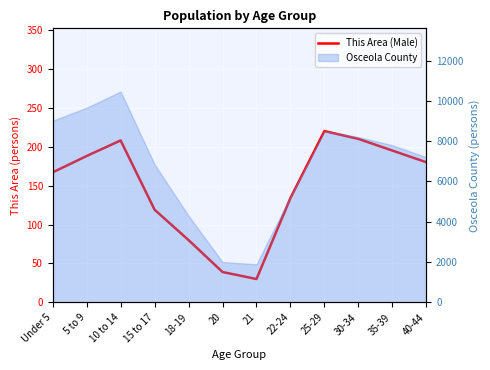

Reading left to right, what are all the values shown in this chart?

167	188	208	119	80	39	30	134	220	210	195	180